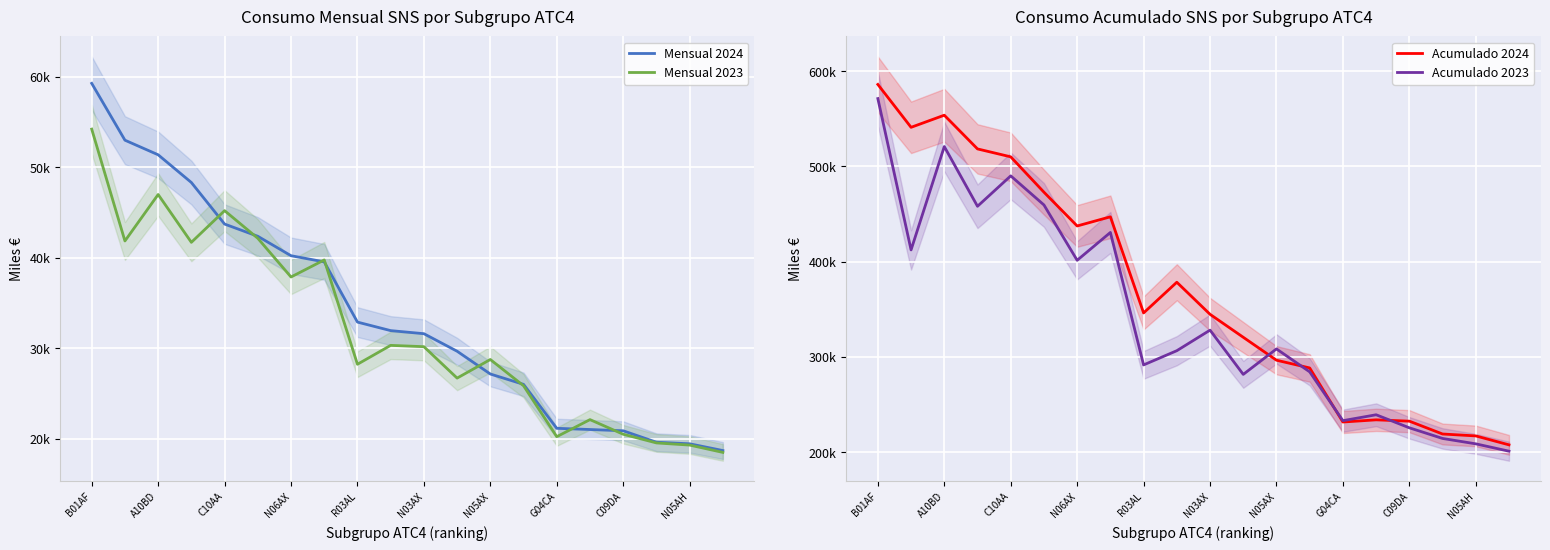

True or false: Acumulado 2023 has a value of 121577.3 at 15.

False